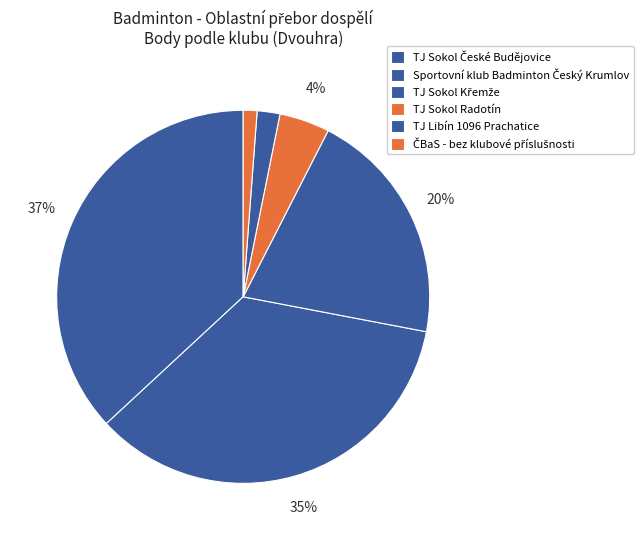

The TJ Sokol Křemže slice represents 20% of the pie. True or false?

True